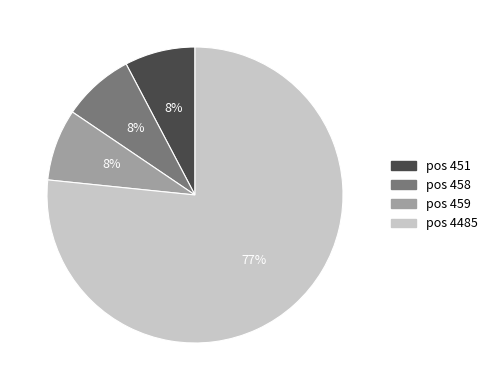

How many slices are in this pie chart?

4